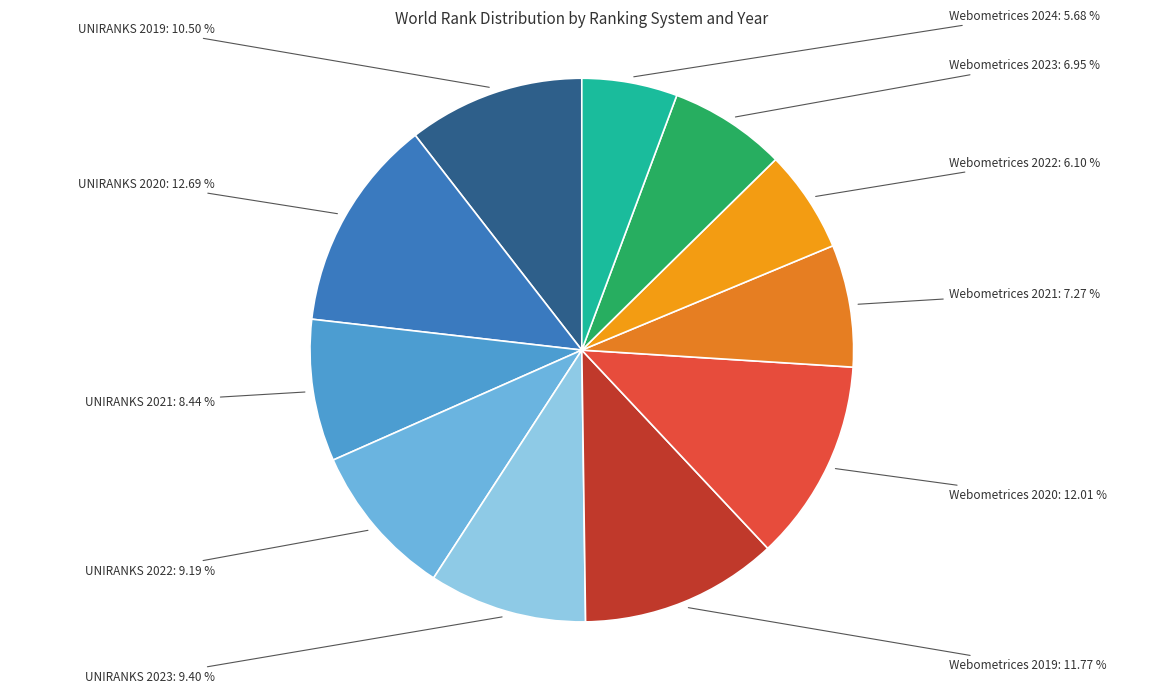

To the nearest percent, what portion does UNIRANKS 2021 represent?

8%